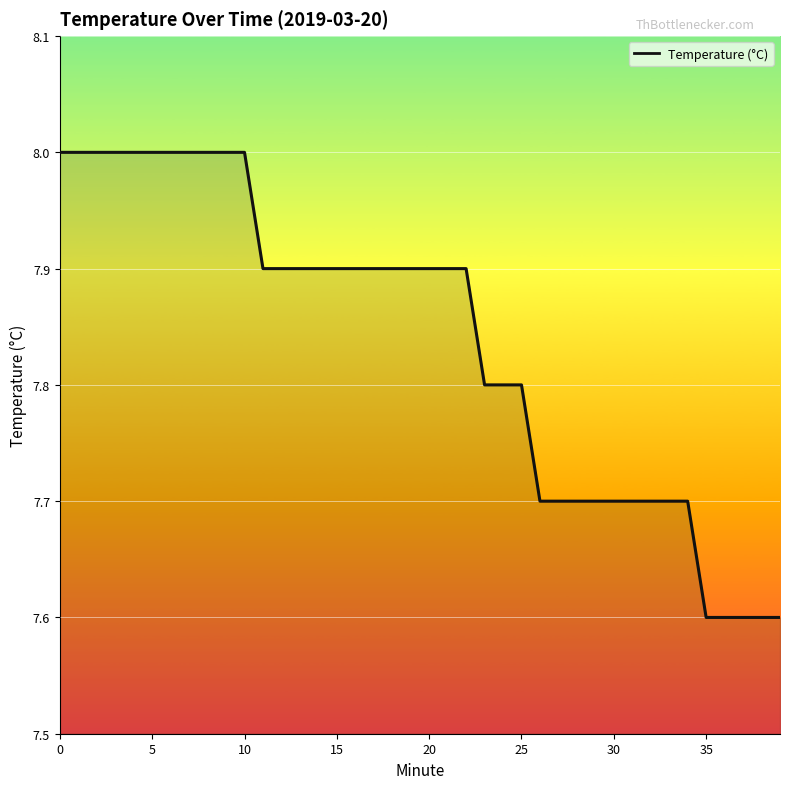

What is the maximum value shown in the chart?

8.0